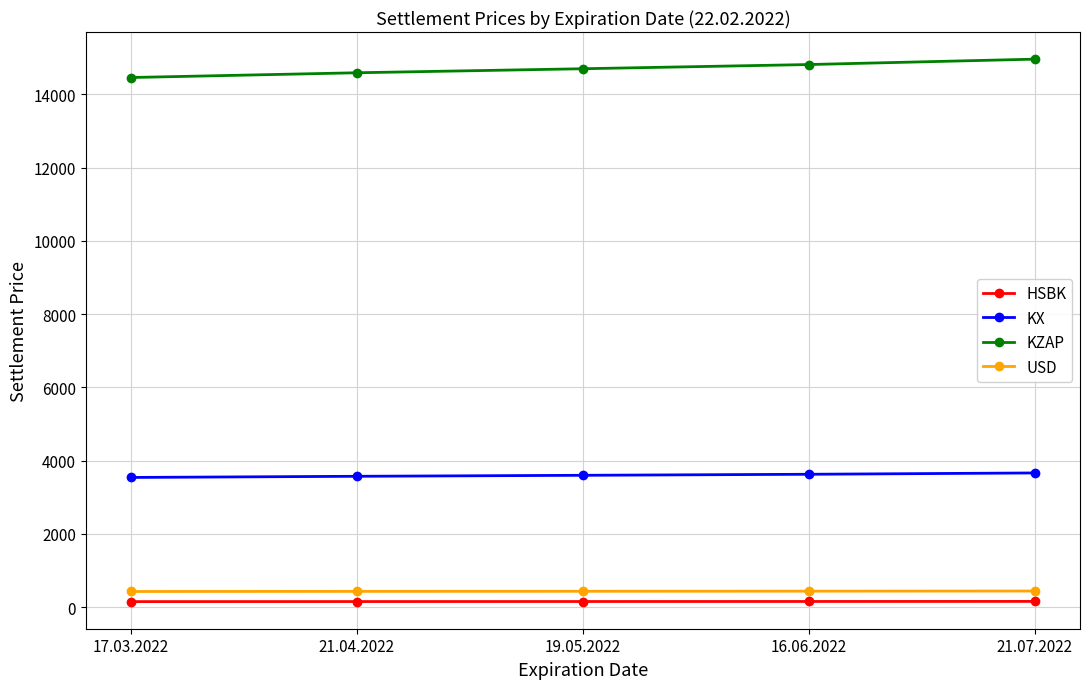

What is the greatest value displayed?

14959.6